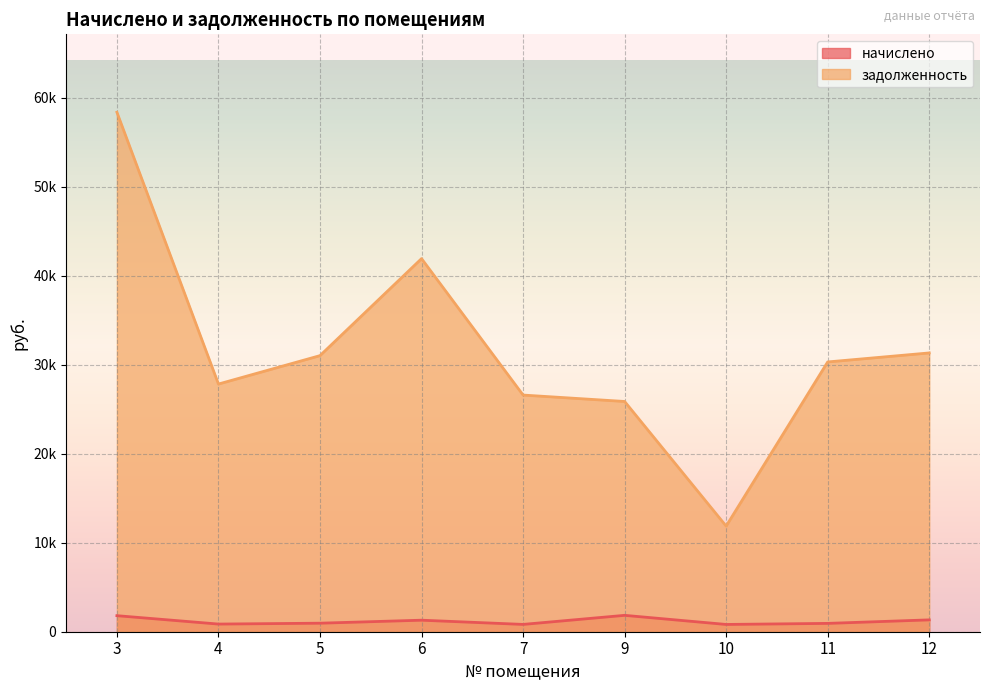

What are all the series names shown in the legend?

начислено, задолженность